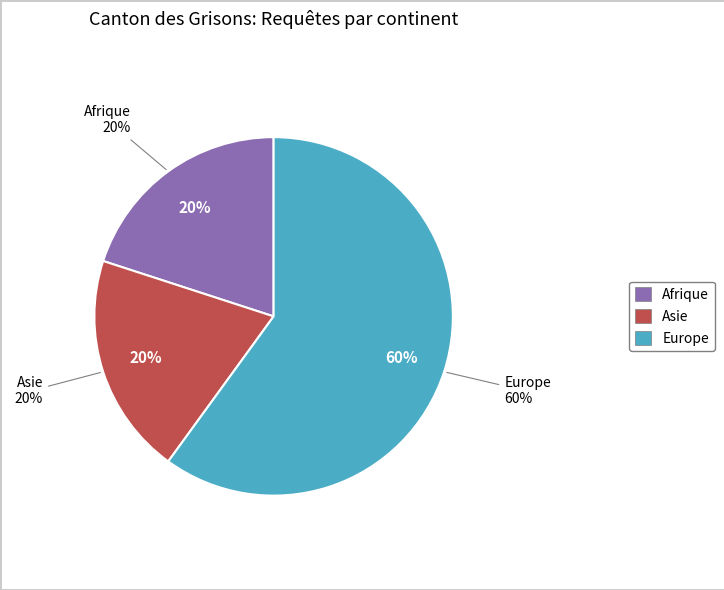

Is it true that Asie is 20% of the pie?

True